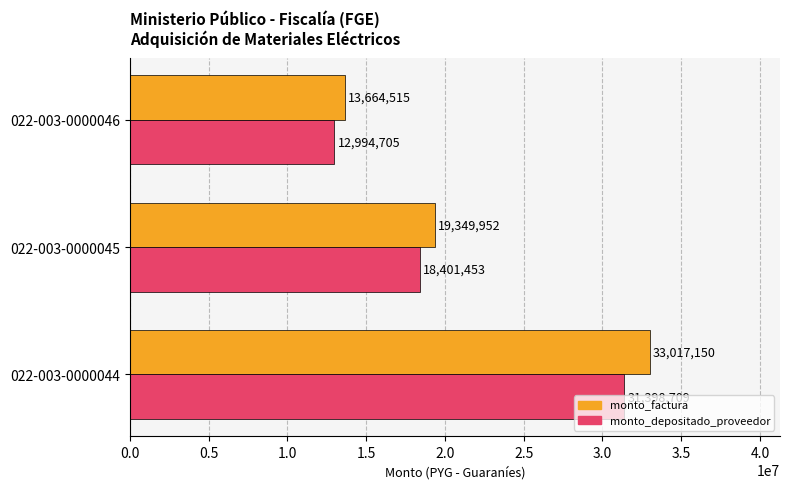

What is the minimum value shown in the chart?

12994705